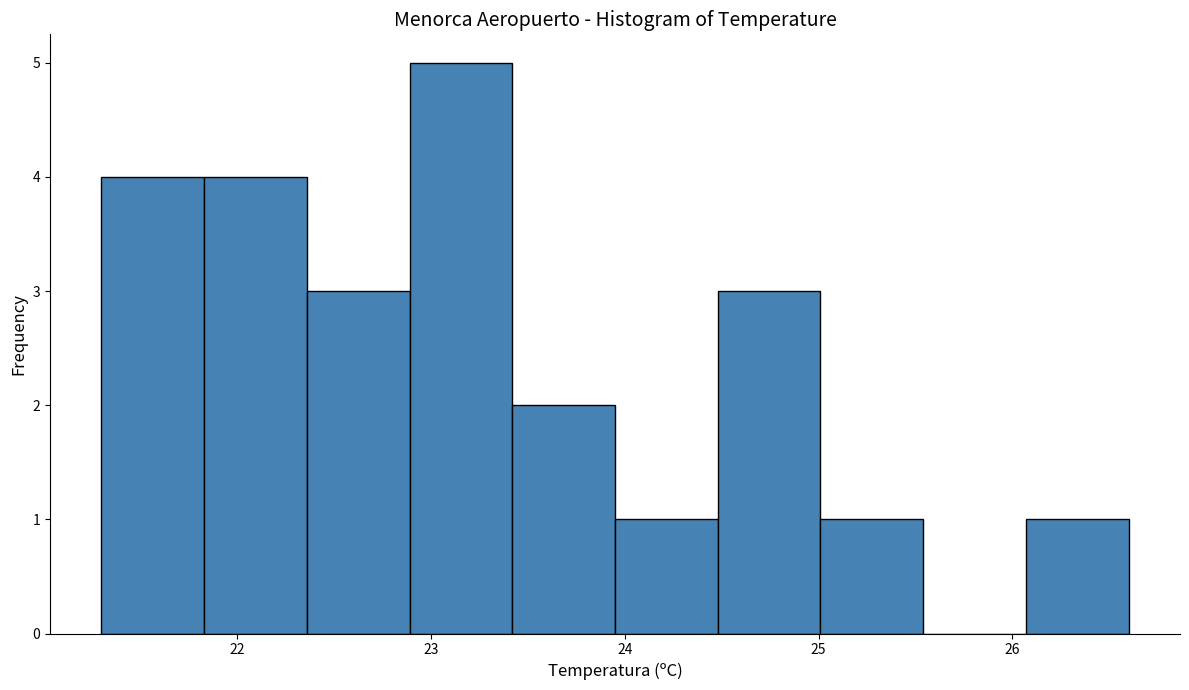

How tall is the bar that spans 21.30 to 21.83 on the x-axis? Neither the bar edges nor the heights are printed on the chart, so give them approximately, as read against the axes.

4